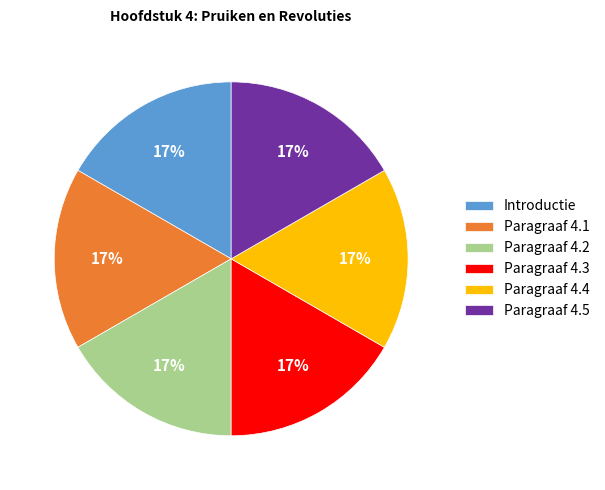

How many segments does this pie chart have?

6